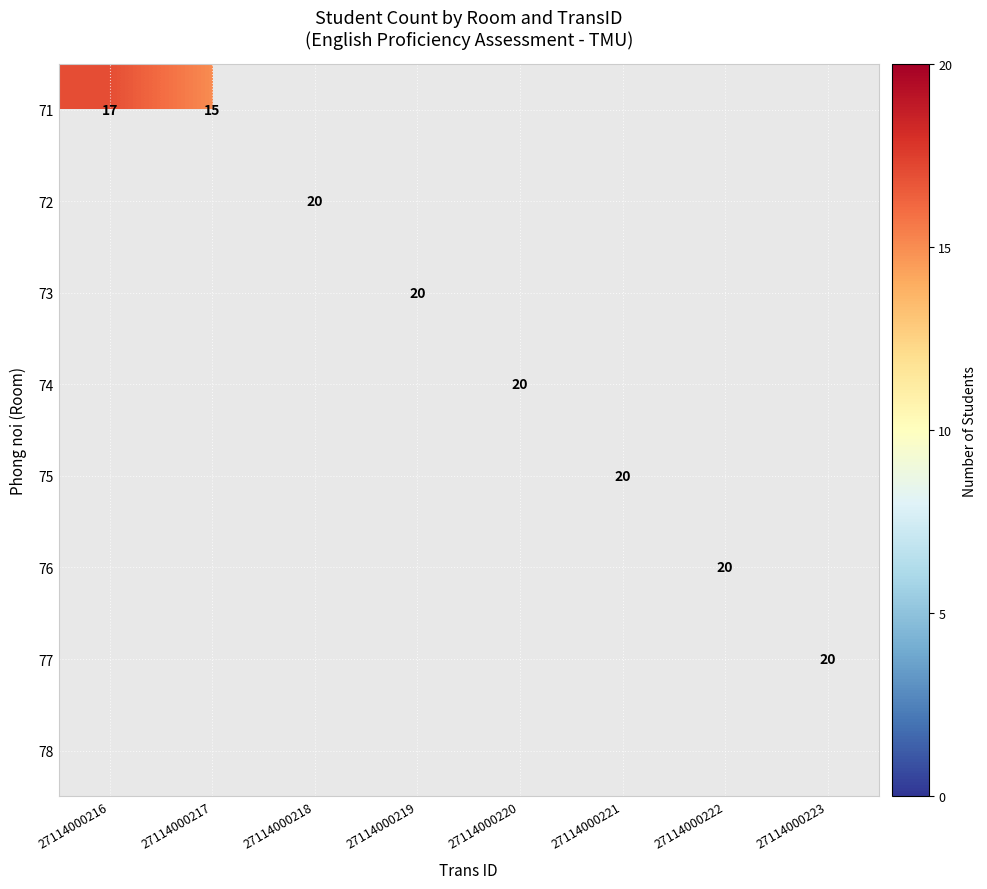

The value of 72 at 27114000218 is 8.8. True or false?

False